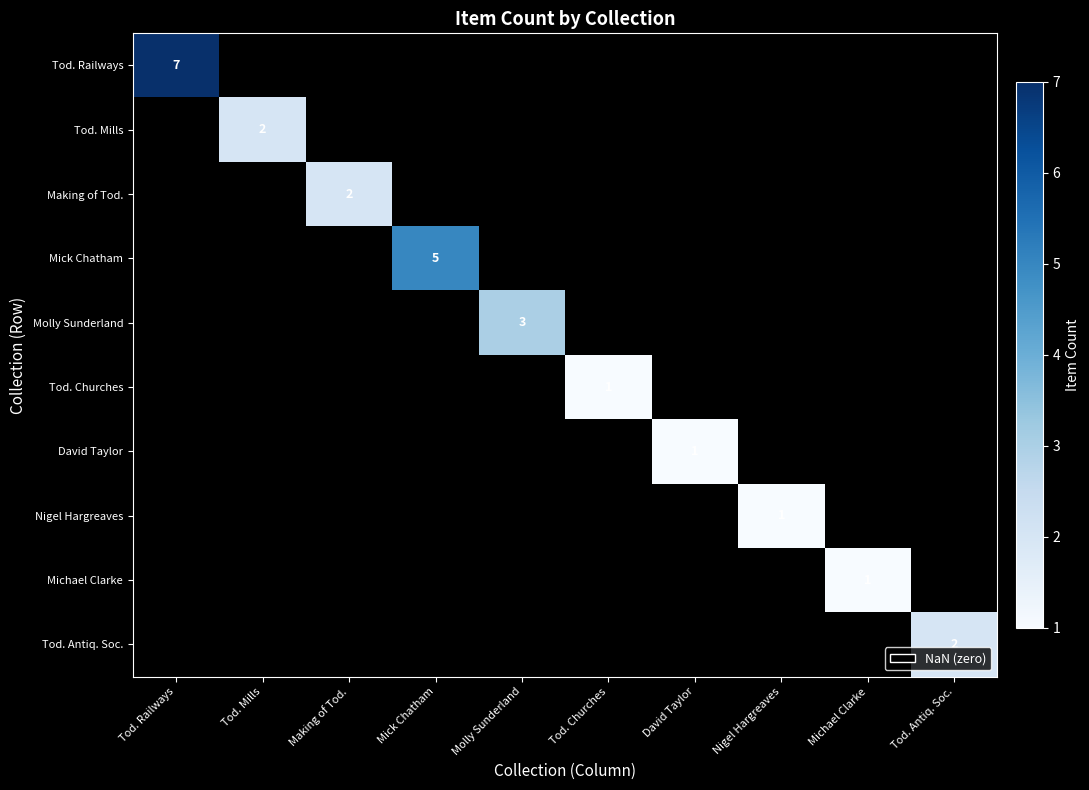

How many values in Tod. Antiq. Soc. are above zero?

1